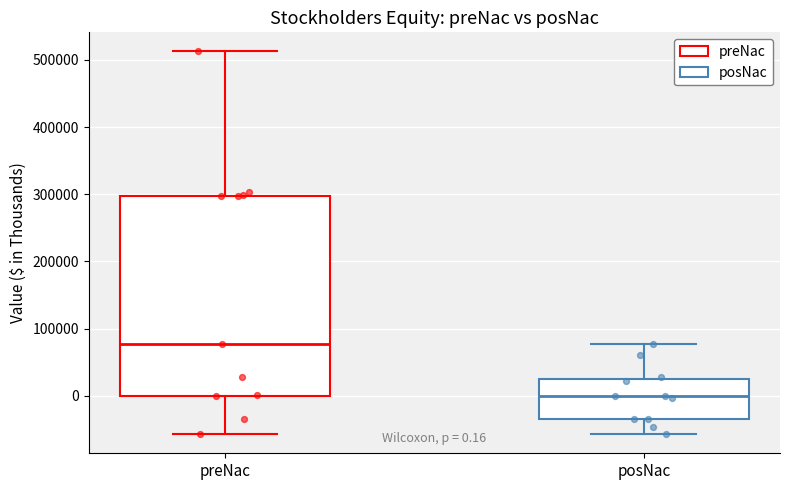

Which box's median line is the lowest?

posNac